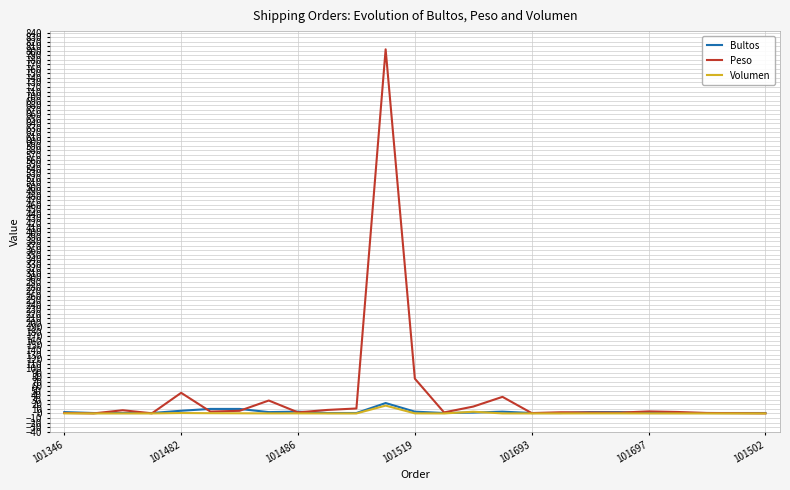

Which series has the largest range (max minus min)?

Peso